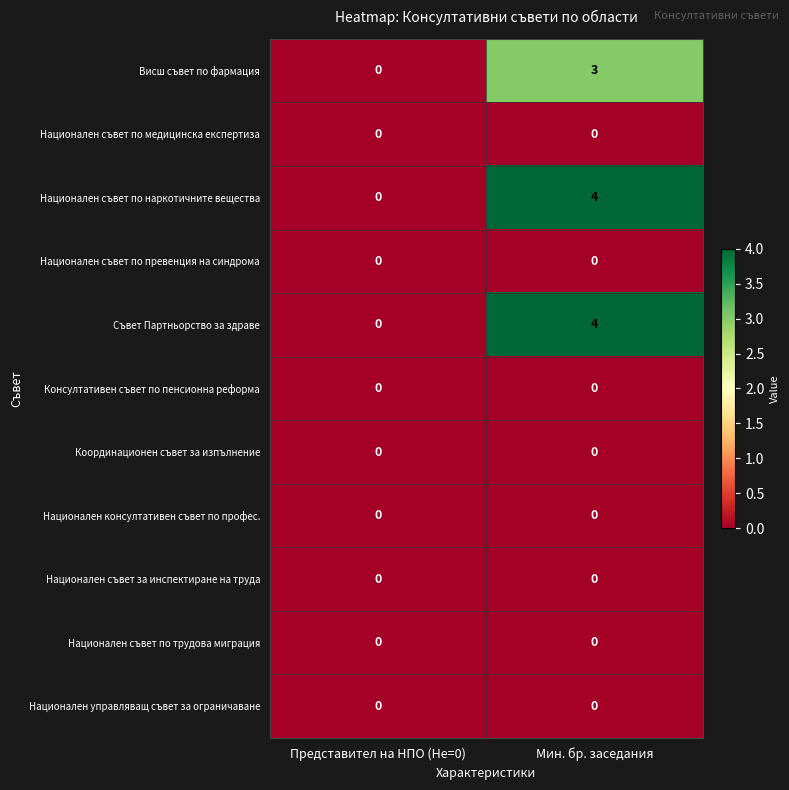

The value of Национален съвет по медицинска експертиза at Представител на НПО (Не=0) is 0. True or false?

True